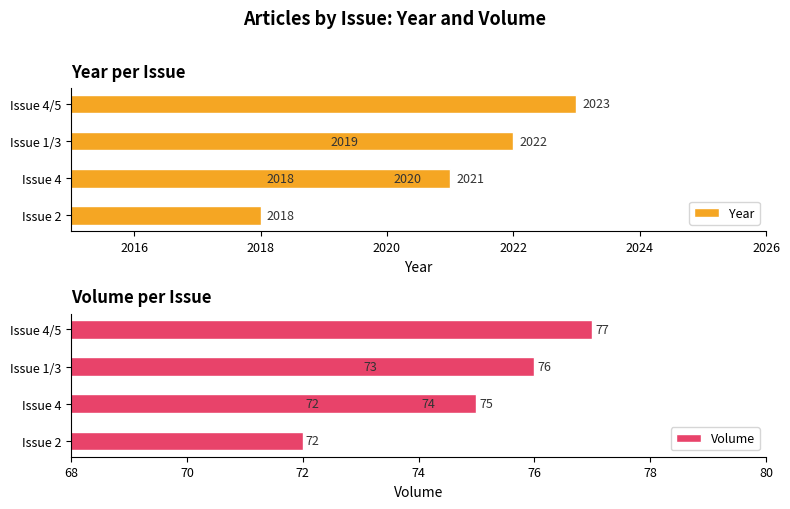

How many bars are there in each group?

2